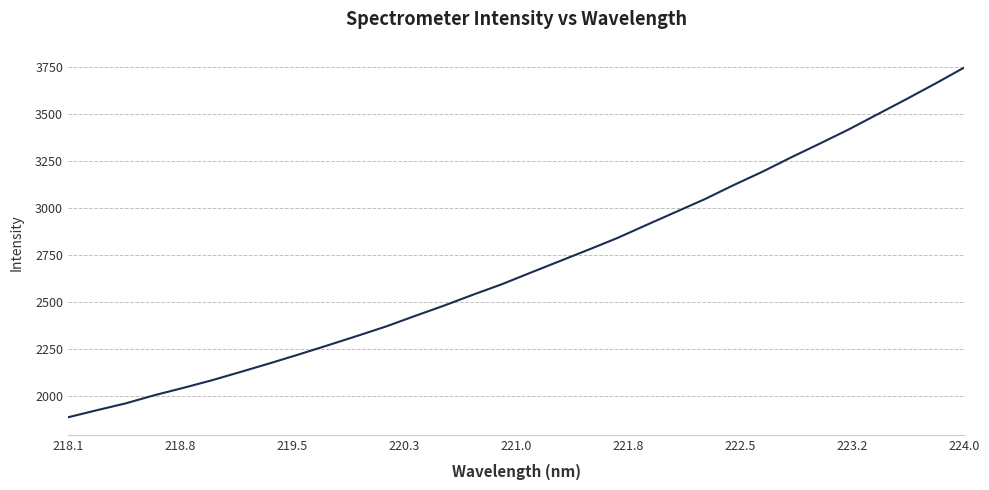

What is the maximum value shown in the chart?

3746.6